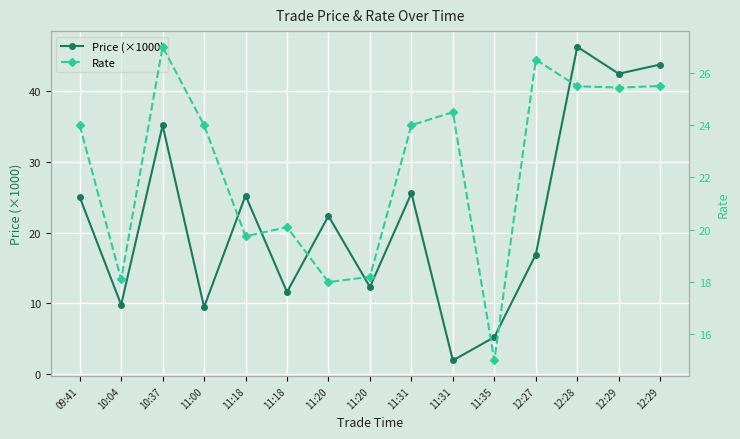

Which series has the largest range (max minus min)?

Price (×1000)